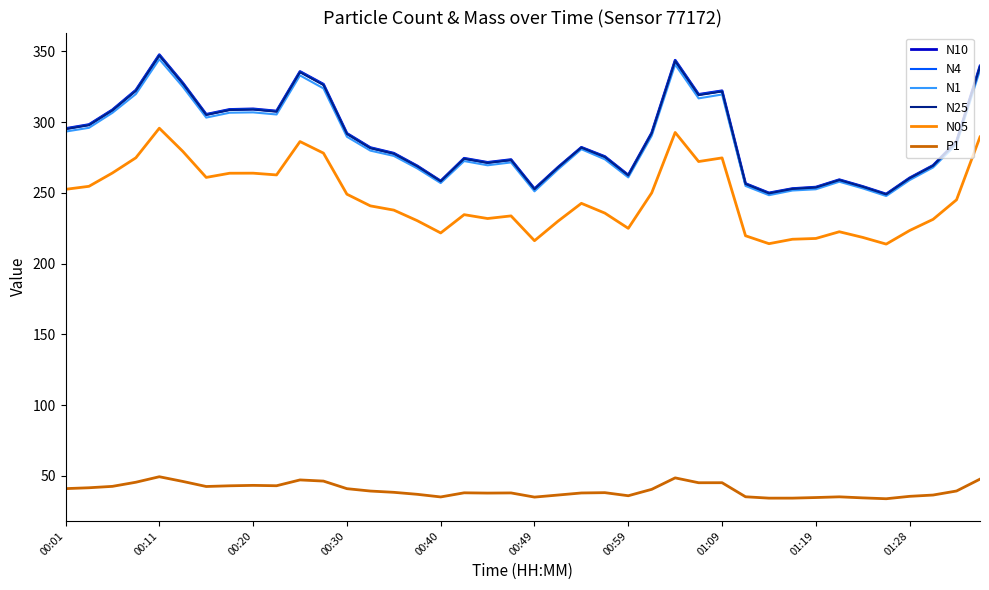

What is the lowest value of the P1 series?

33.8